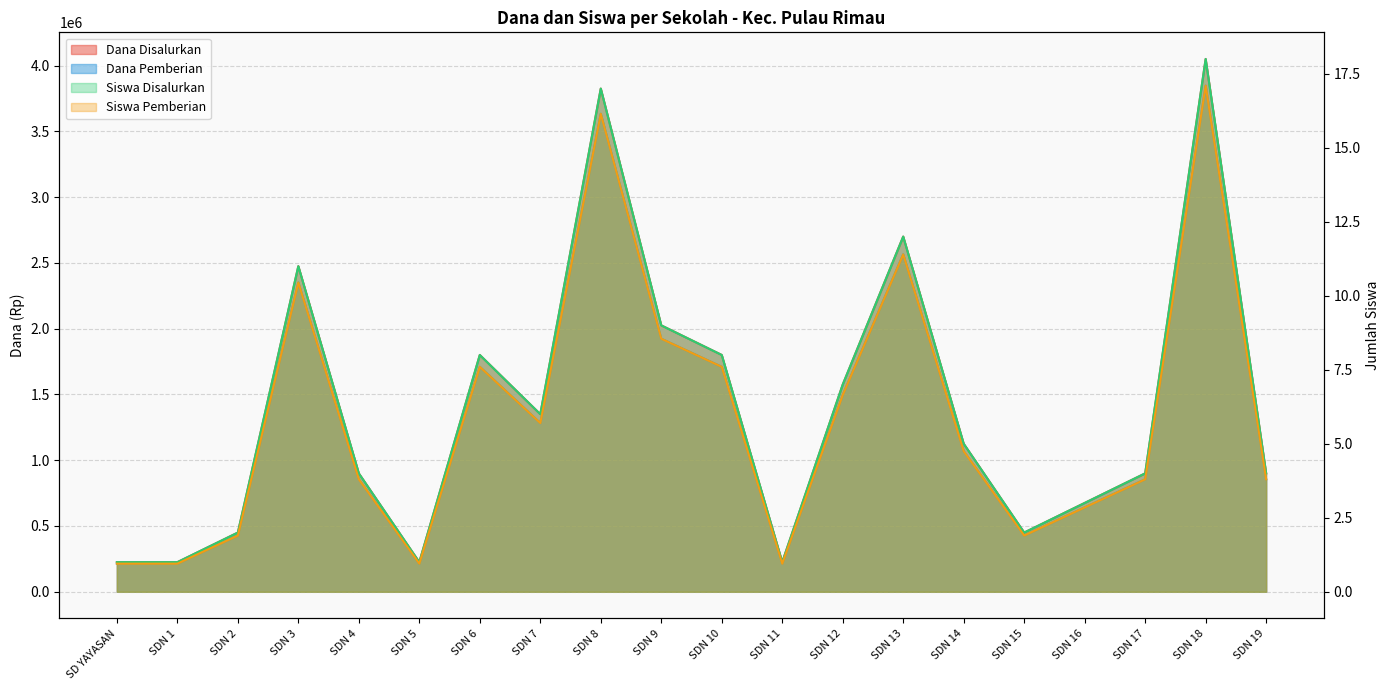

Reading left to right, extract all data points from this chart.

Dana Disalurkan: SD YAYASAN=225000.0	SDN 1=225000.0	SDN 2=450000.0	SDN 3=2475000.0	SDN 4=900000.0	SDN 5=225000.0	SDN 6=1800000.0	SDN 7=1350000.0	SDN 8=3825000.0	SDN 9=2025000.0	SDN 10=1800000.0	SDN 11=225000.0	SDN 12=1575000.0	SDN 13=2700000.0	SDN 14=1125000.0	SDN 15=450000.0	SDN 16=675000.0	SDN 17=900000.0	SDN 18=4050000.0	SDN 19=900000.0
Dana Pemberian: SD YAYASAN=213750.0	SDN 1=213750.0	SDN 2=427500.0	SDN 3=2351250.0	SDN 4=855000.0	SDN 5=213750.0	SDN 6=1710000.0	SDN 7=1282500.0	SDN 8=3633750.0	SDN 9=1923750.0	SDN 10=1710000.0	SDN 11=213750.0	SDN 12=1496250.0	SDN 13=2565000.0	SDN 14=1068750.0	SDN 15=427500.0	SDN 16=641250.0	SDN 17=855000.0	SDN 18=3847500.0	SDN 19=855000.0
Siswa Disalurkan: SD YAYASAN=1.0	SDN 1=1.0	SDN 2=2.0	SDN 3=11.0	SDN 4=4.0	SDN 5=1.0	SDN 6=8.0	SDN 7=6.0	SDN 8=17.0	SDN 9=9.0	SDN 10=8.0	SDN 11=1.0	SDN 12=7.0	SDN 13=12.0	SDN 14=5.0	SDN 15=2.0	SDN 16=3.0	SDN 17=4.0	SDN 18=18.0	SDN 19=4.0
Siswa Pemberian: SD YAYASAN=0.9	SDN 1=0.9	SDN 2=1.9	SDN 3=10.4	SDN 4=3.8	SDN 5=0.9	SDN 6=7.6	SDN 7=5.7	SDN 8=16.1	SDN 9=8.5	SDN 10=7.6	SDN 11=0.9	SDN 12=6.6	SDN 13=11.4	SDN 14=4.8	SDN 15=1.9	SDN 16=2.8	SDN 17=3.8	SDN 18=17.1	SDN 19=3.8